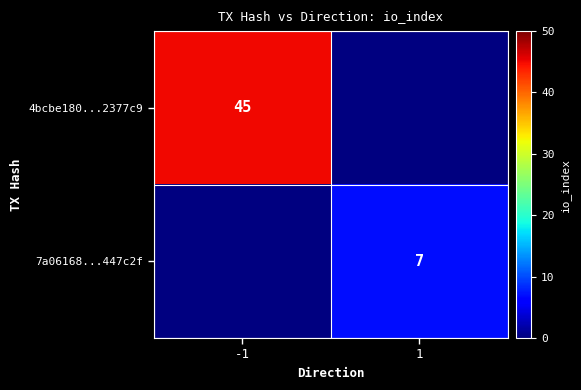

Is the value of 4bcbe180...2377c9 at -1 greater than the value of 7a06168...447c2f at 1?

Yes